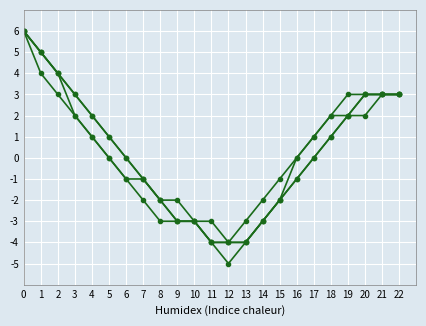

Which has a higher value, 1 or 14?

1